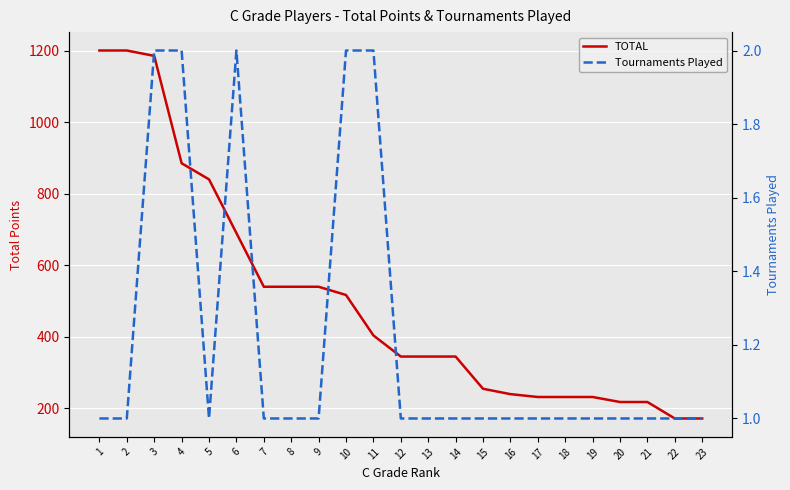

Reading left to right, list all the values displayed in this chart.

TOTAL: 1200	1200	1185	885	840	690	540	540	540	517	404	345	345	345	255	240	232	232	232	218	218	172	172
Tournaments Played: 1	1	2	2	1	2	1	1	1	2	2	1	1	1	1	1	1	1	1	1	1	1	1